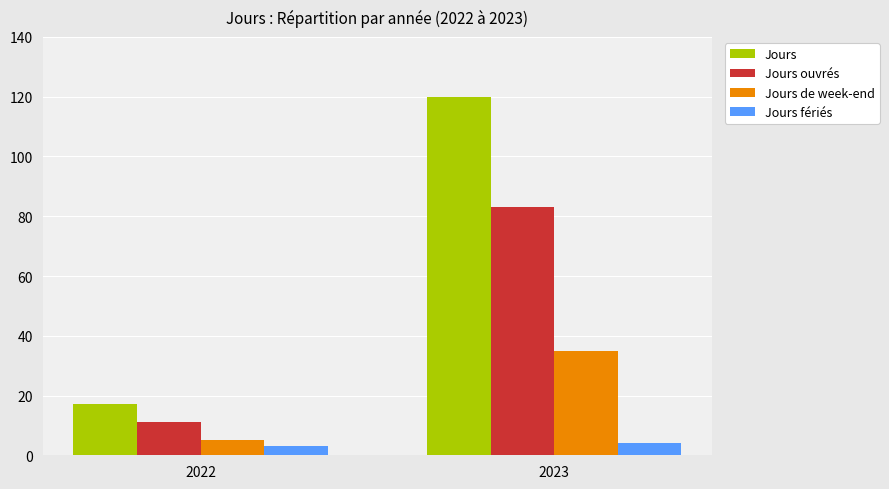

At 2022, list the series in order from smallest to largest.

Jours fériés, Jours de week-end, Jours ouvrés, Jours